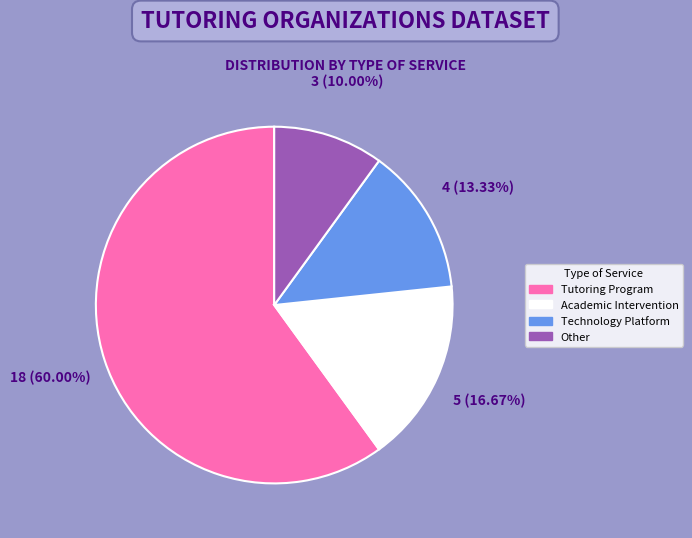

To the nearest percent, what is the difference between the largest and smallest slice percentages?

50%